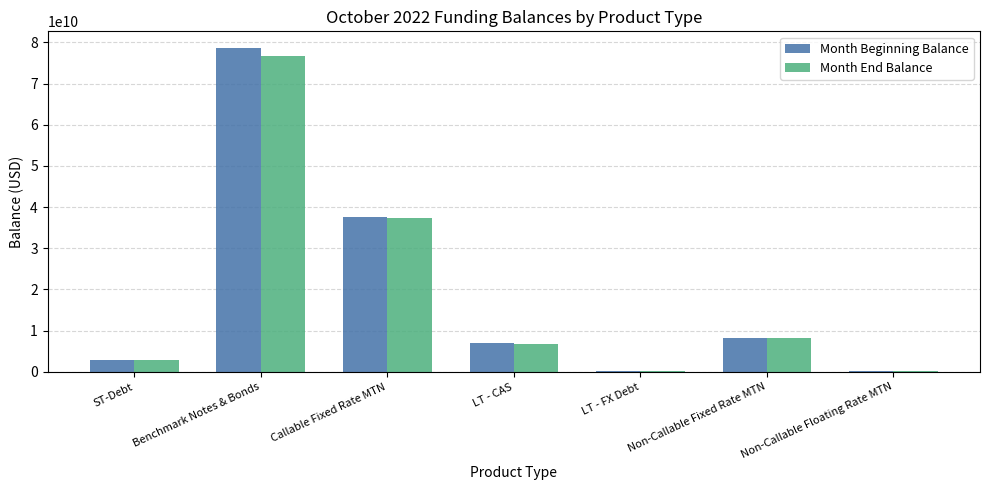

What is the spread (max minus min) of values at LT - CAS?

95746905.8